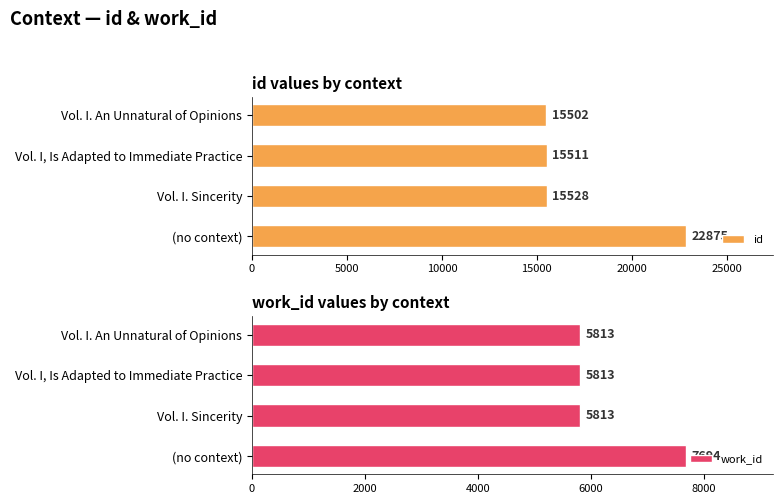

Is it true that id equals 6921 at Vol. I, Is Adapted to Immediate Practice?

False